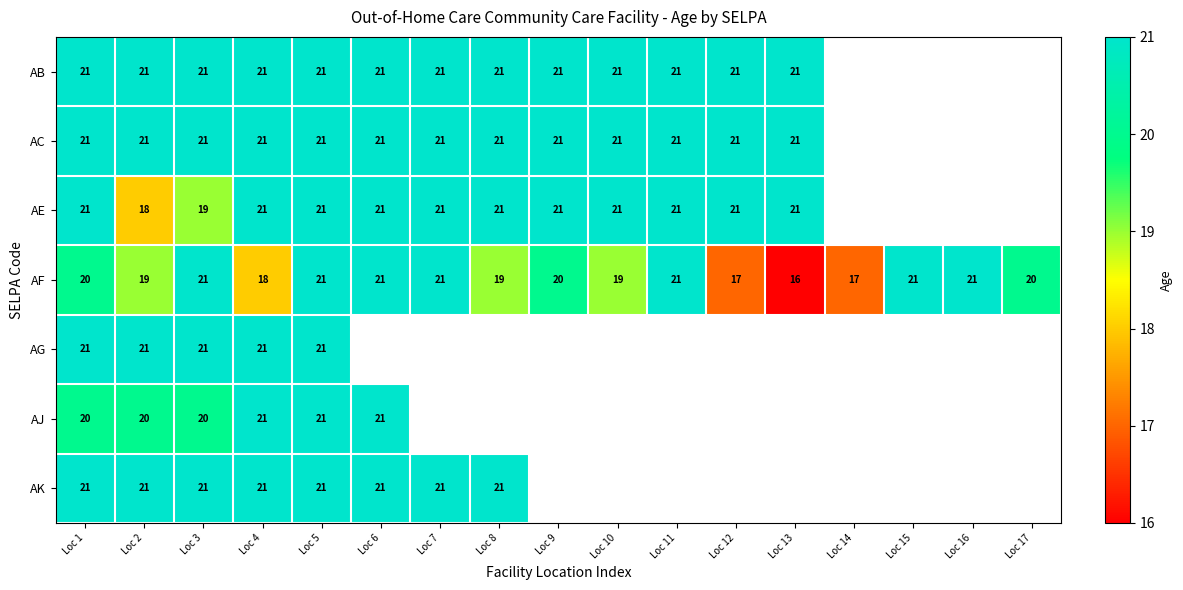

The AF series shows 29 at Loc 7. True or false?

False